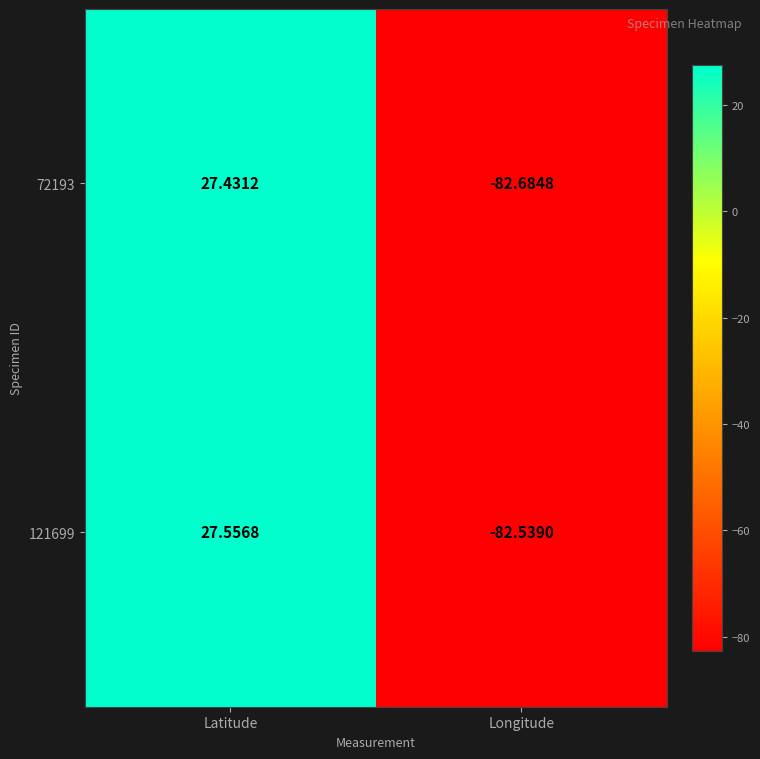

Rank the series by their average value, from highest to lowest.

121699, 72193